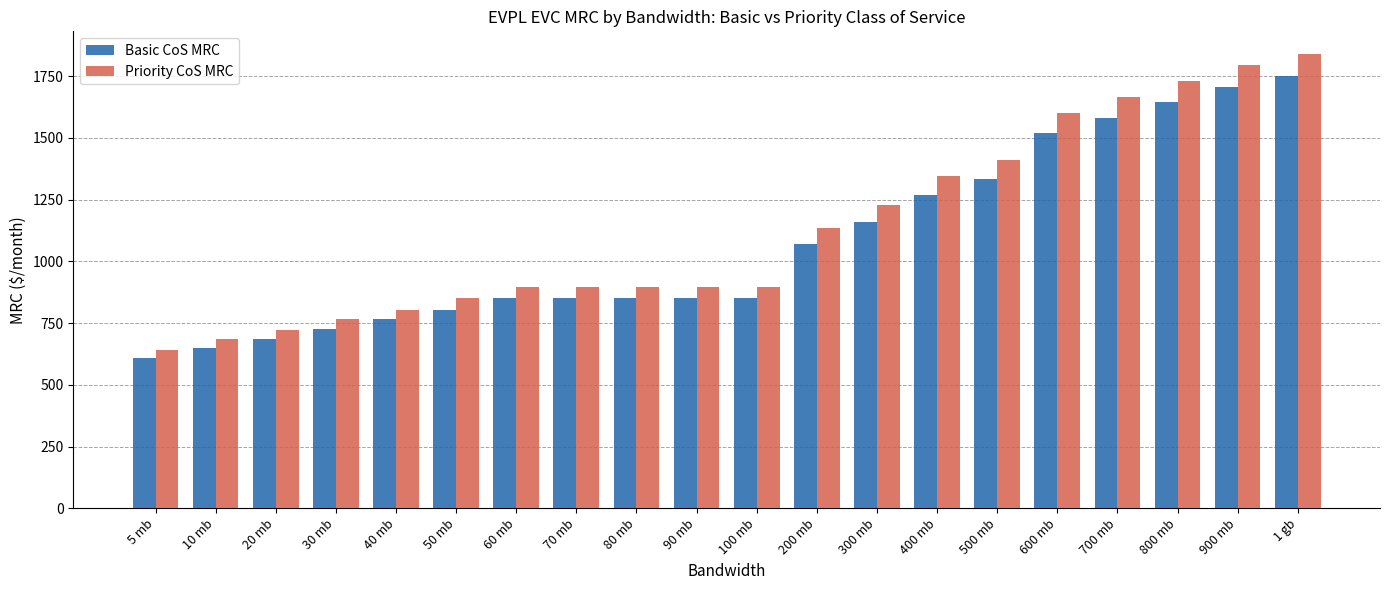

Between 300 mb and 700 mb, which series saw the biggest shift?

Priority CoS MRC